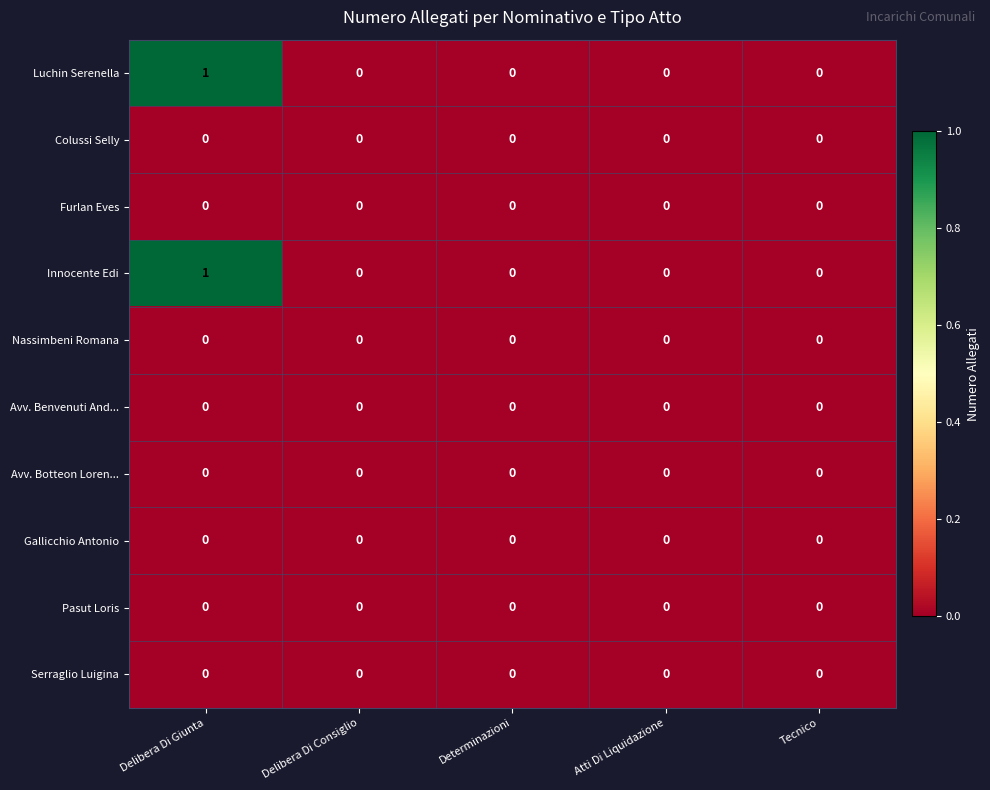

At which category is the sum across all series the highest?

Delibera Di Giunta